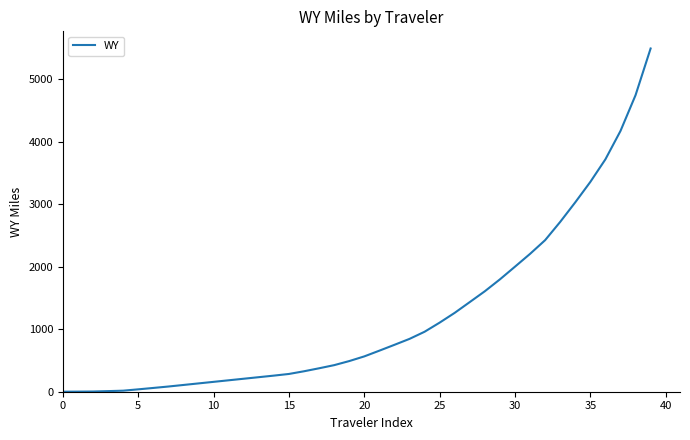

What is the difference between the maximum and minimum values?

5494.3